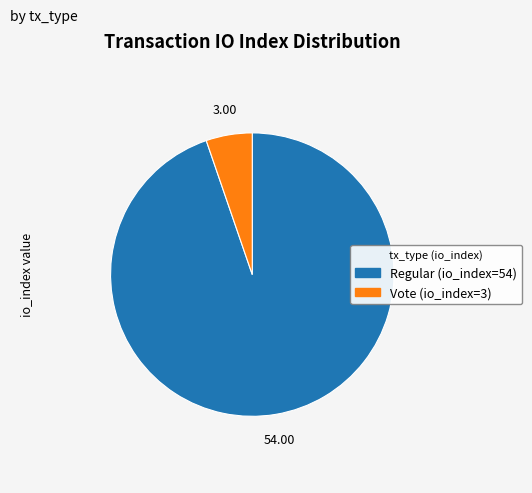

How many slices are in this pie chart?

2